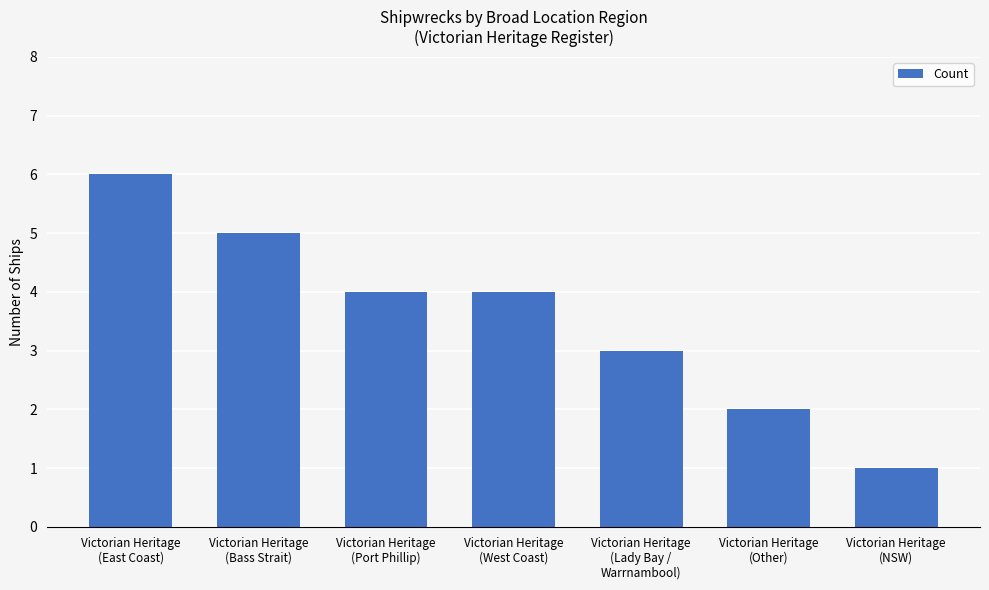

Where is the data nearest to the value 3?

Victorian Heritage
(Lady Bay /
Warrnambool)